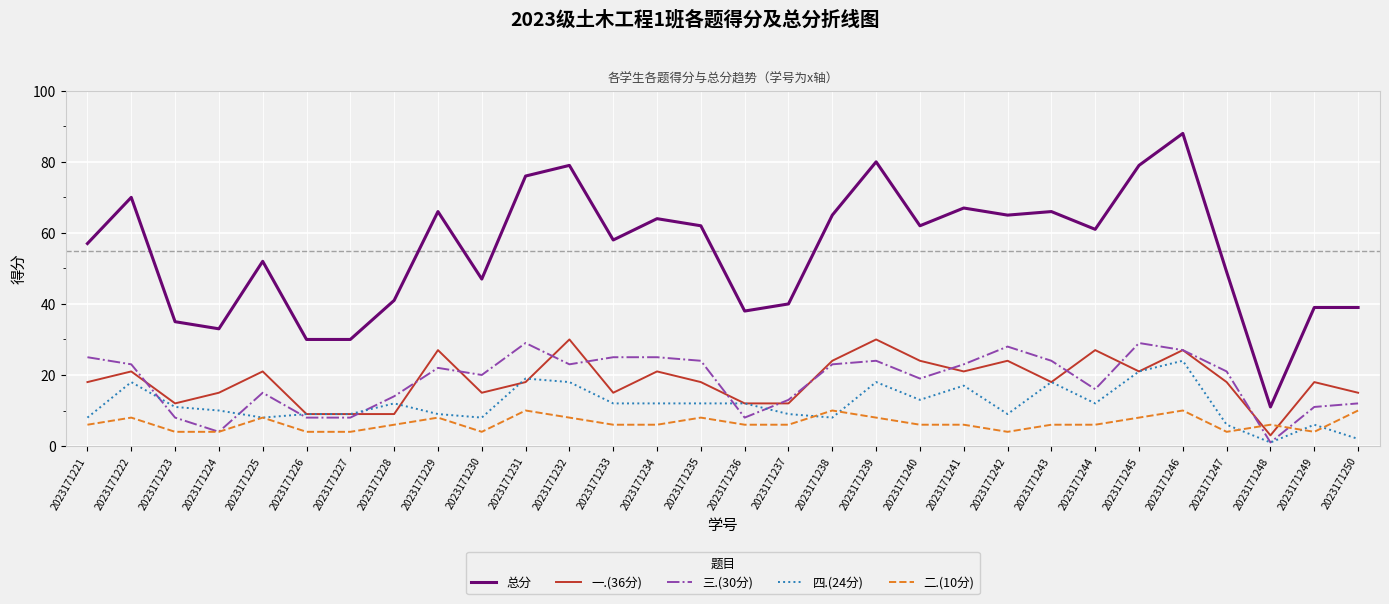

True or false: 总分 and 四.(24分) cross at least once.

False